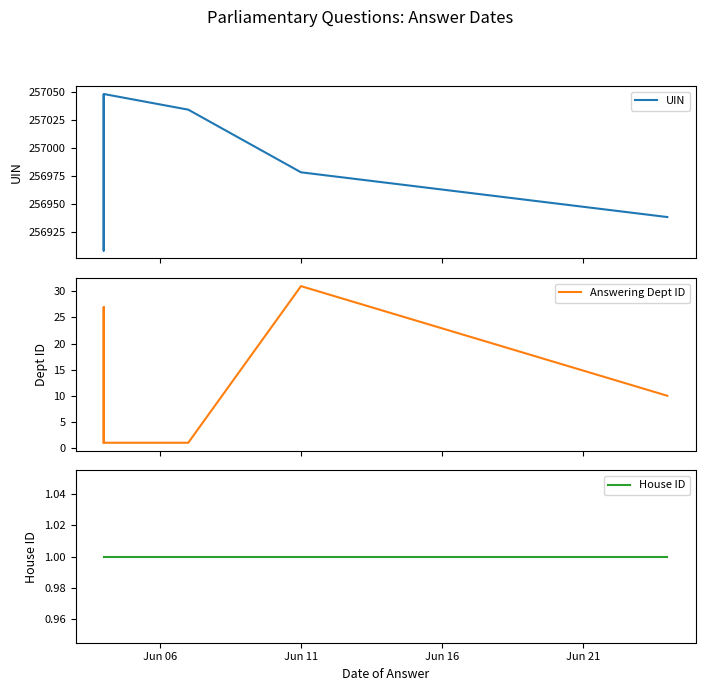

Reading left to right, list all the values displayed in this chart.

UIN: 257047	256908	256972	256973	256974	256975	257048	257034	256978	256938
Answering Dept ID: 1	27	17	17	17	16	1	1	31	10
House ID: 1	1	1	1	1	1	1	1	1	1